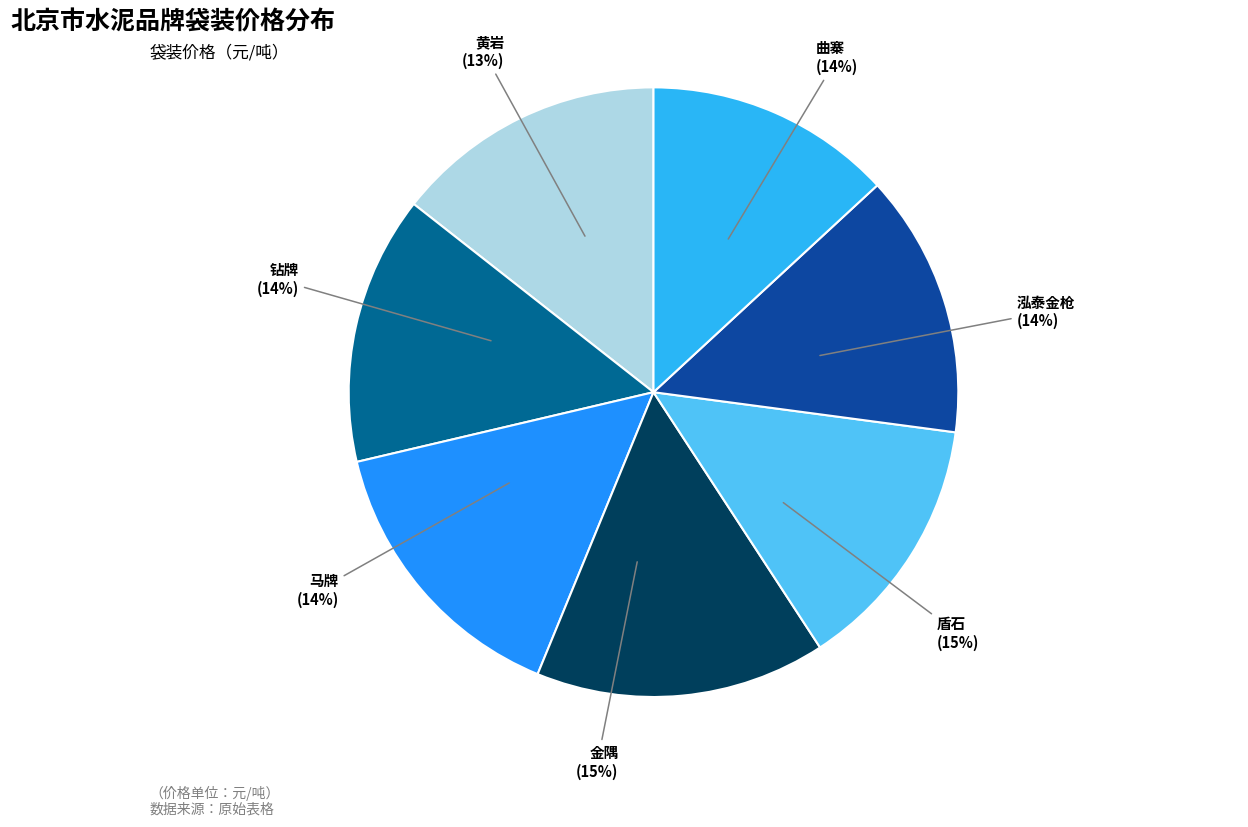

How many slices are in this pie chart?

7